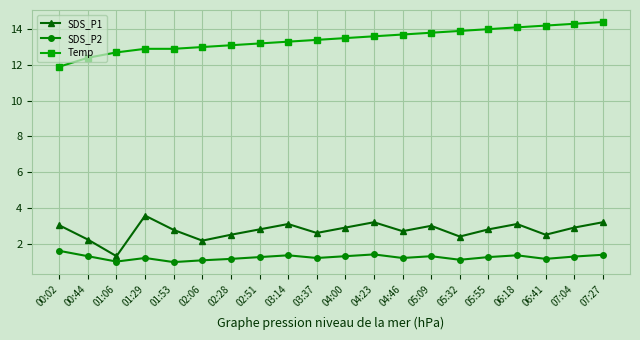

What is the highest value of the SDS_P1 series?

3.6